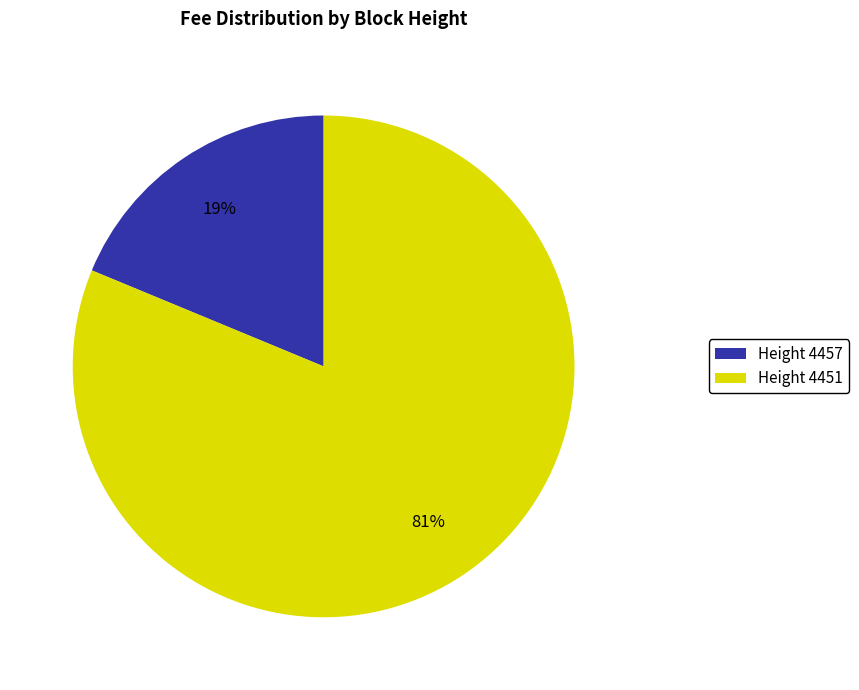

Which slice is the smallest?

Height 4457